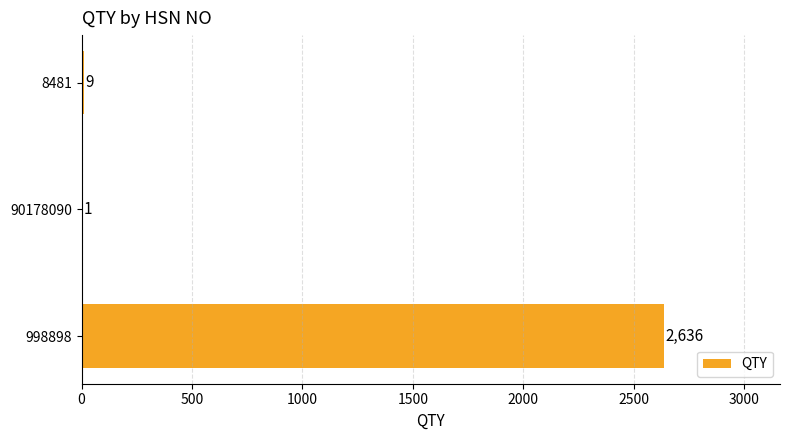

What is the ratio of the value at 998898 to the value at 90178090?

2636.0